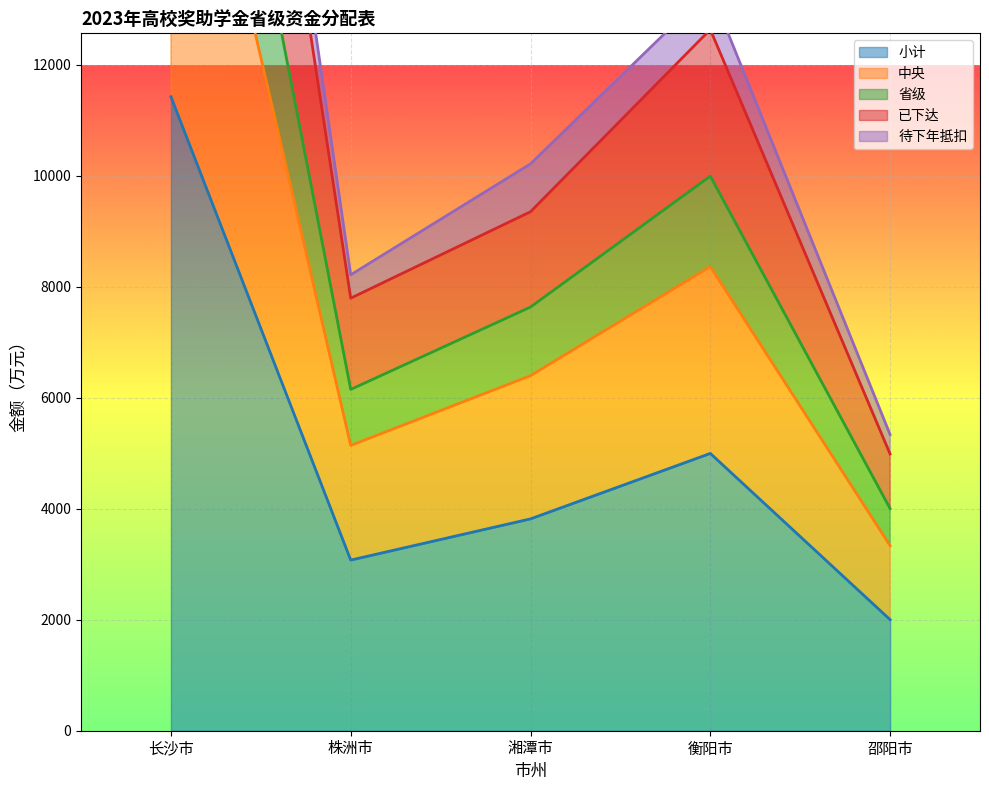

What is the label of the 5th point from the left?

邵阳市